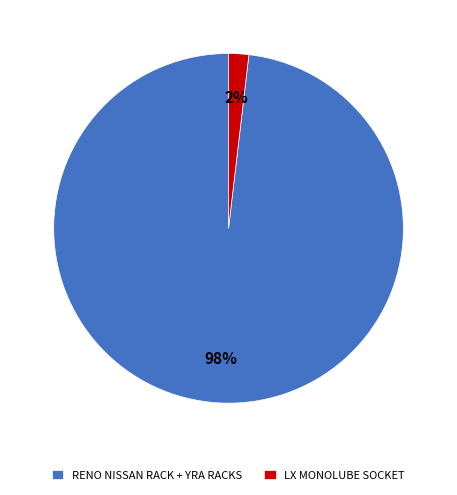

Count the number of slices in the pie.

2